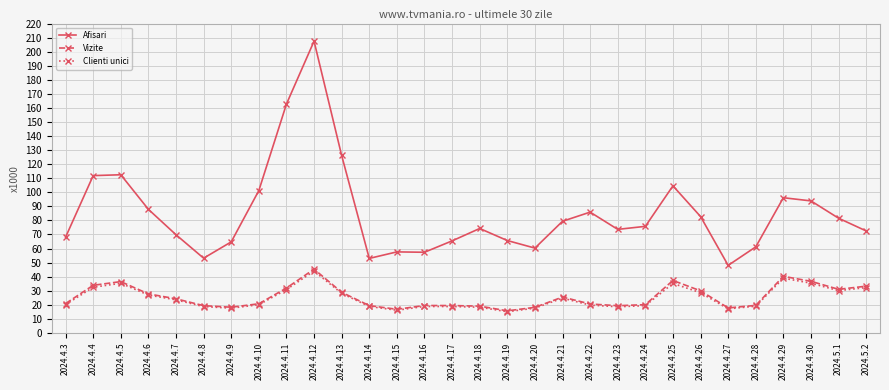

At which label does Afisari reach its minimum?

2024.4.27